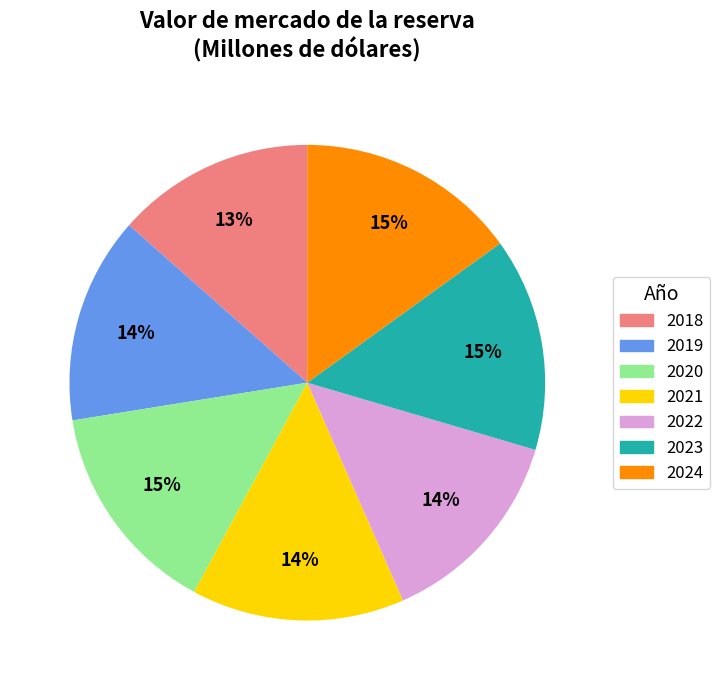

Do 2022 and 2018 together represent more than half of the pie?

No